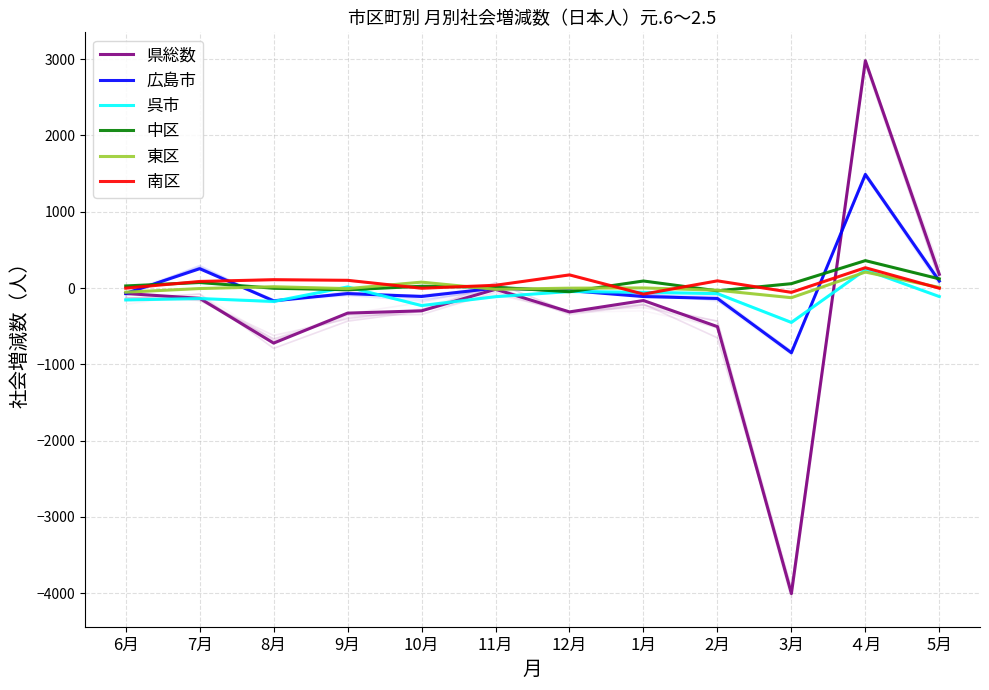

Is it true that 広島市 equals -1 at 11月?

True